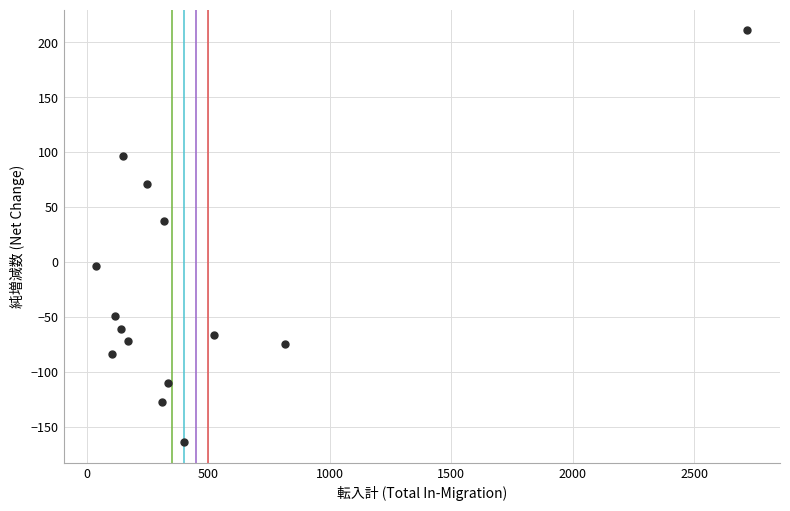

What Y value in the scatter plot is closest to 23?

37